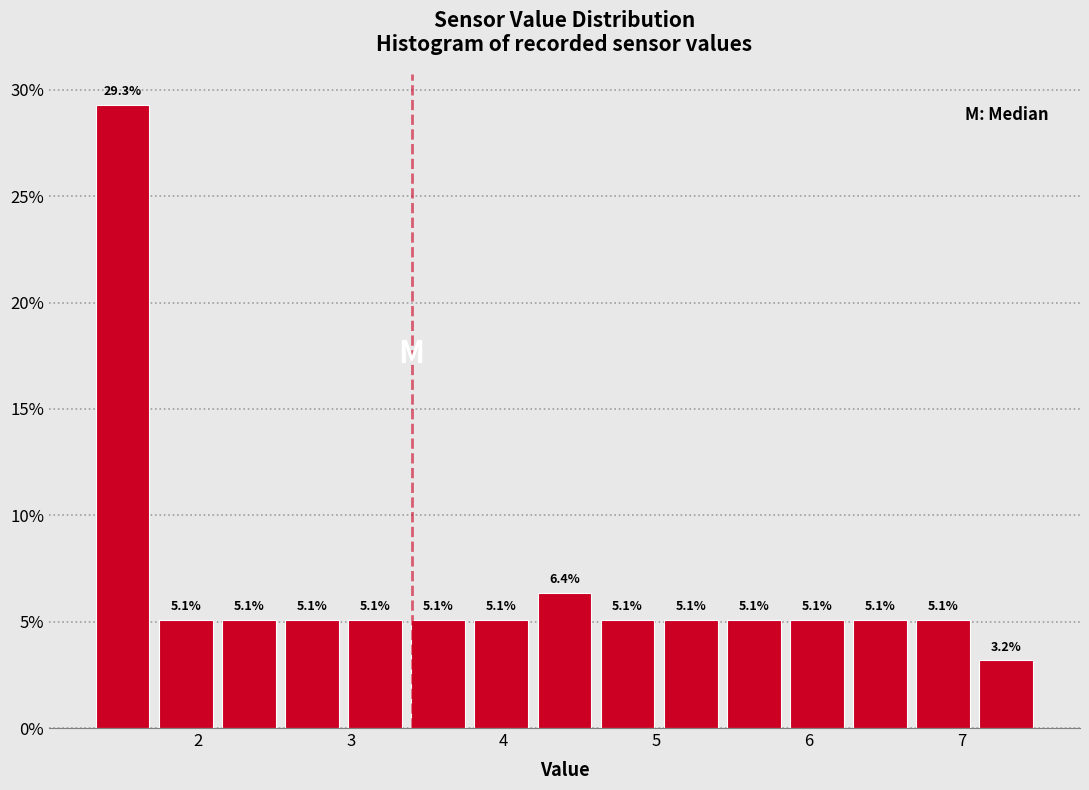

Which range on the x-axis has the tallest bar?

1.3 to 1.7